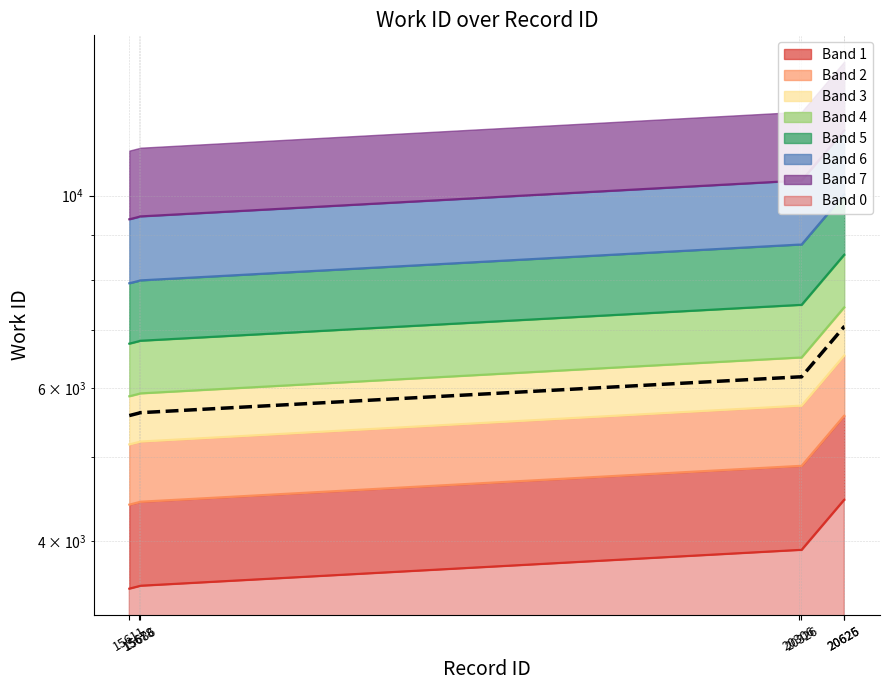

What is the sum of the values at 20326 and 20306?

12361.4